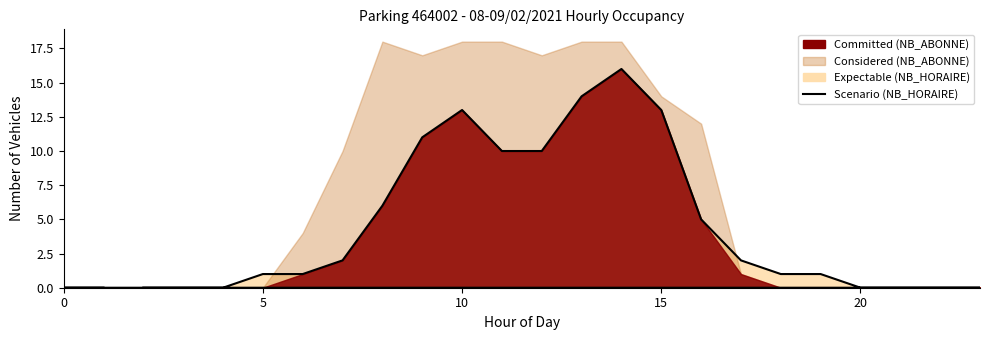

What is the difference between the maximum and minimum values?

16